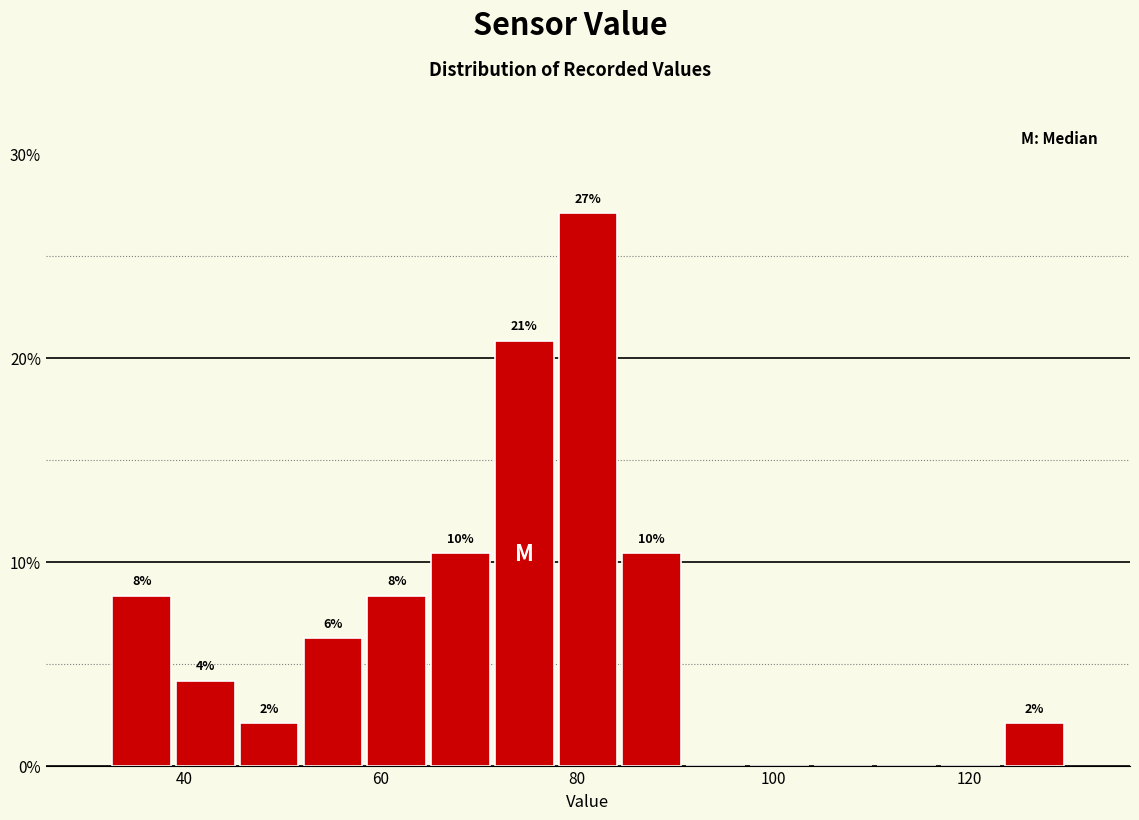

Around what value on the x-axis is the tallest bar? Give the approximate position of its centre, as read against the axis.

82